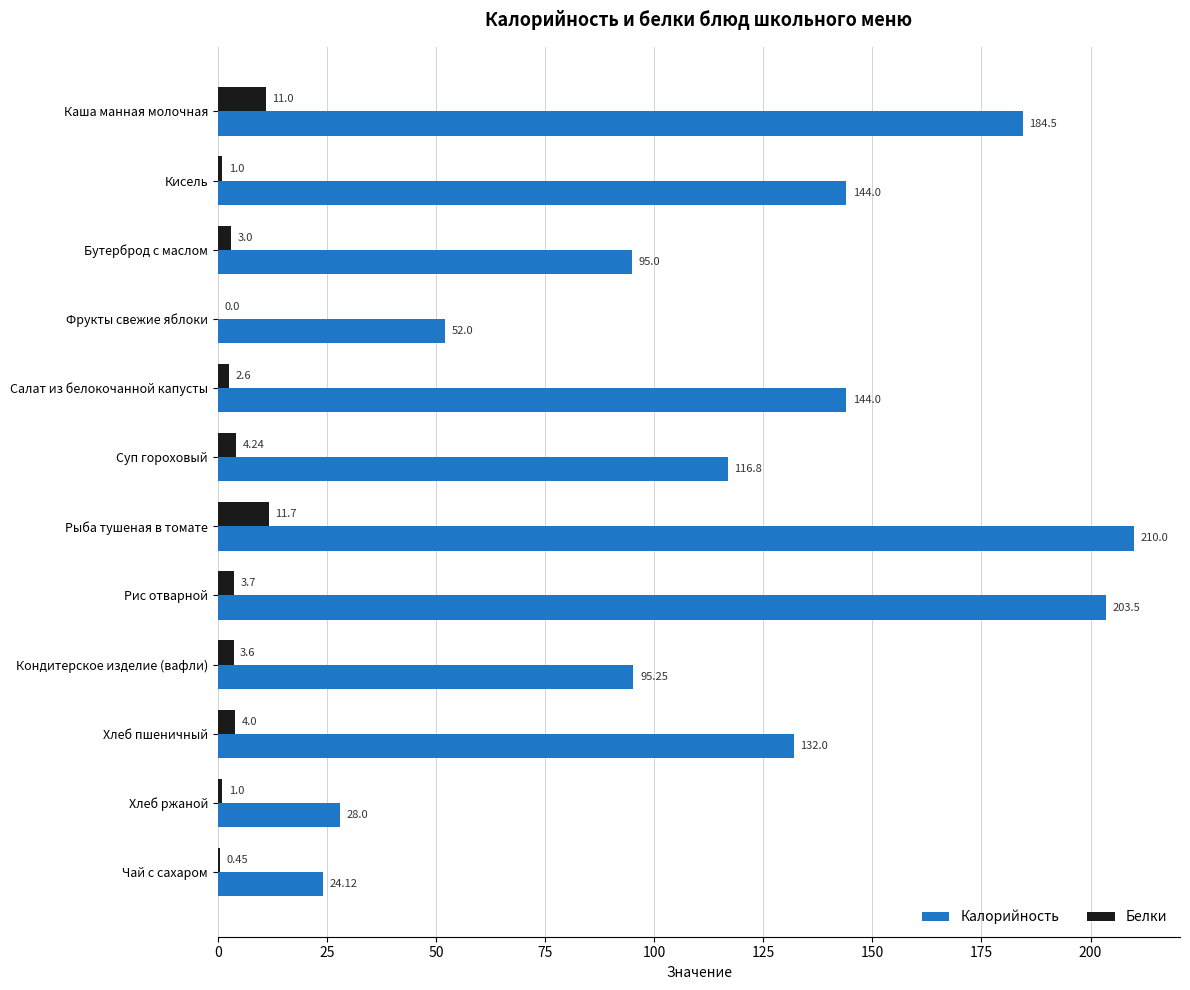

Where is Калорийность nearest to the value 117?

Суп гороховый